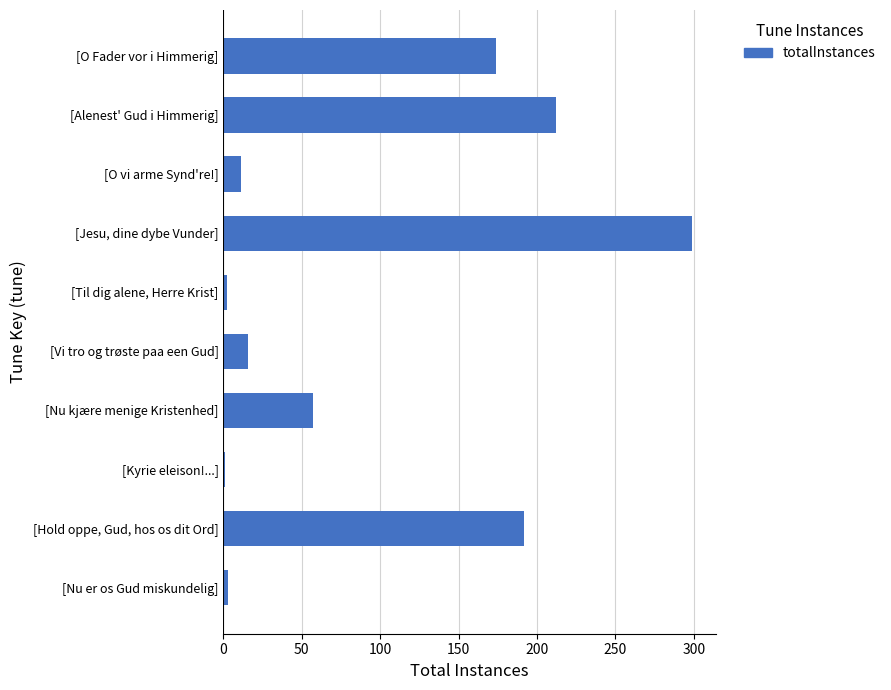

What is the difference between the maximum and minimum values?

298